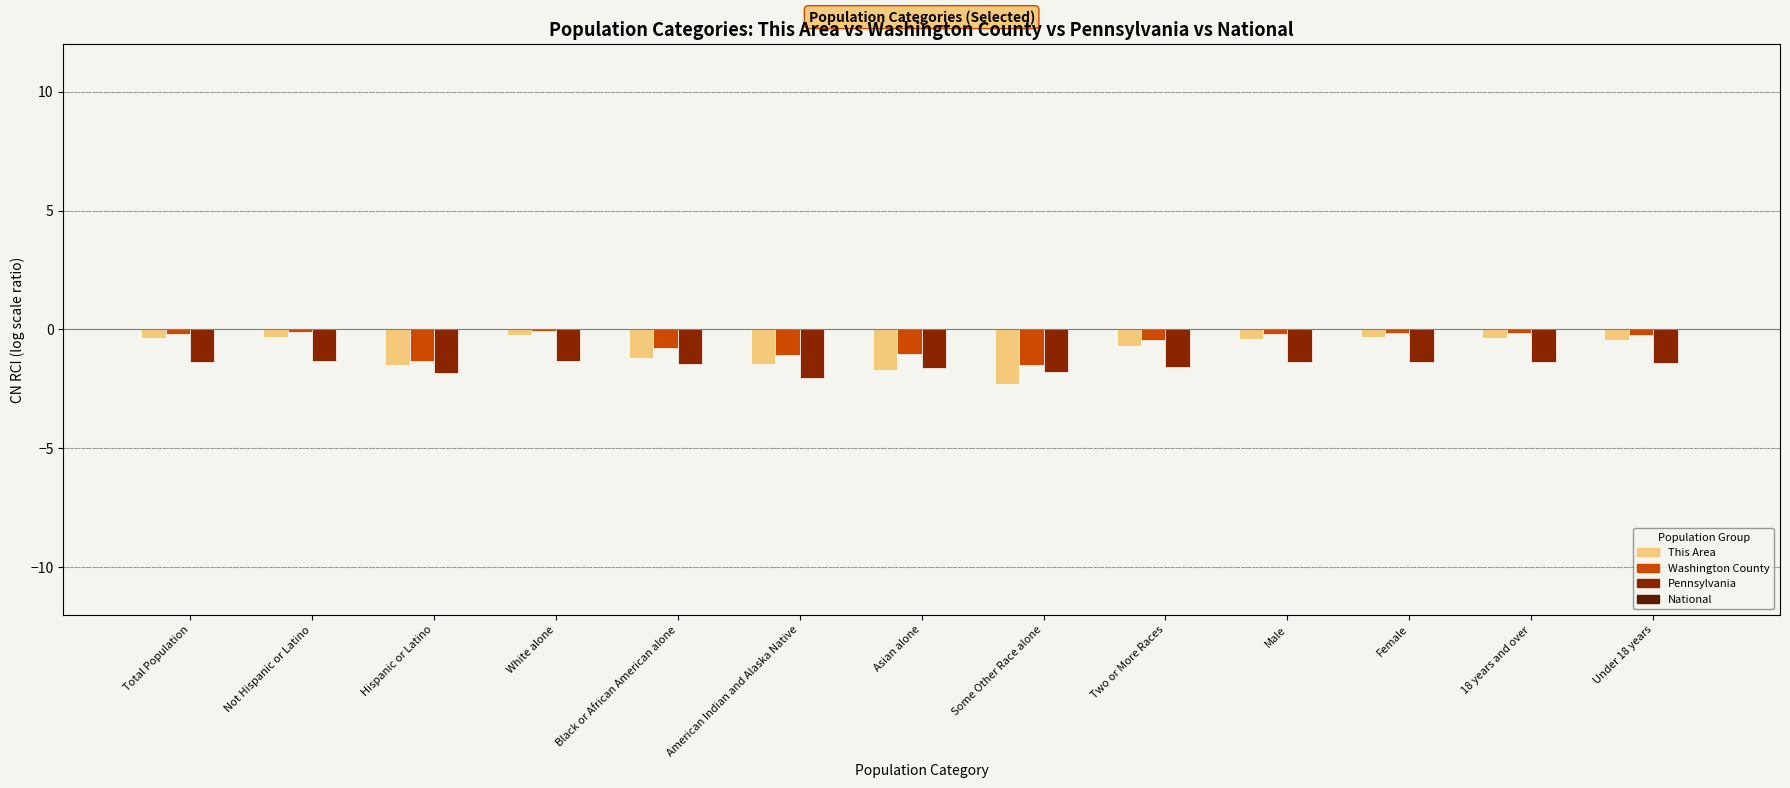

Between Some Other Race alone and Male, which series saw the biggest shift?

This Area